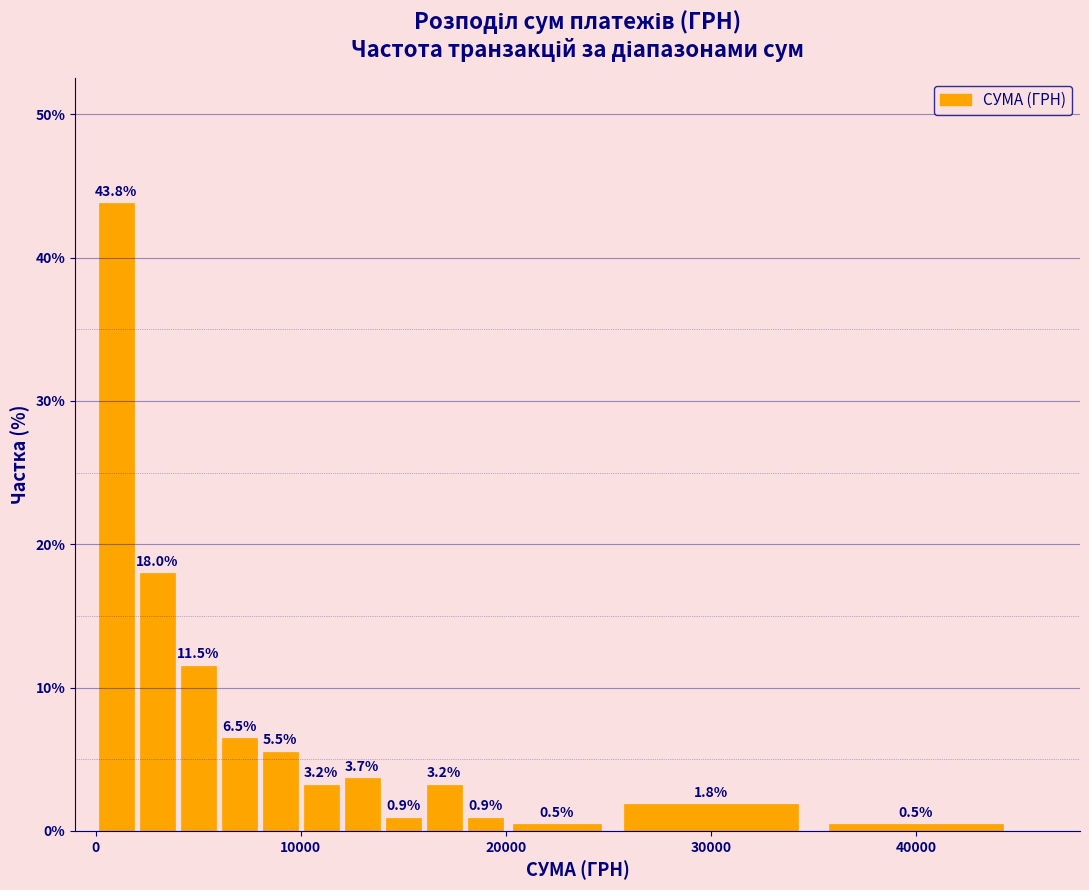

Read against the x-axis, roughly where is the centre of the tallest bar?

1000